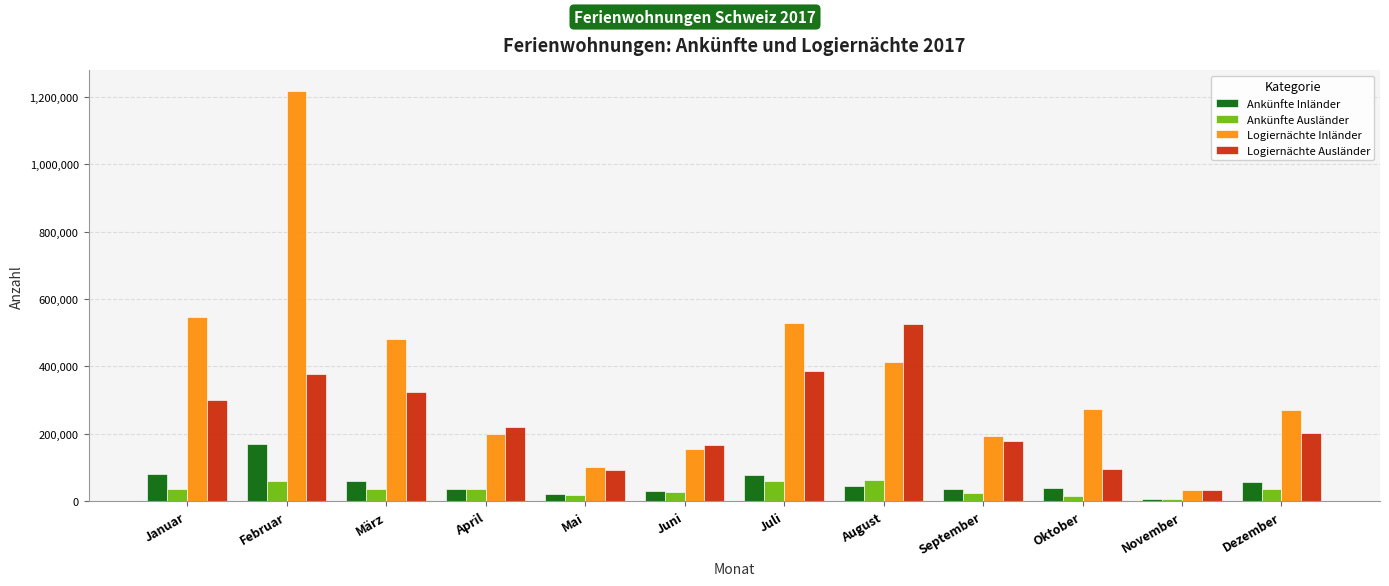

What is the spread (max minus min) of values at März?

444126.1